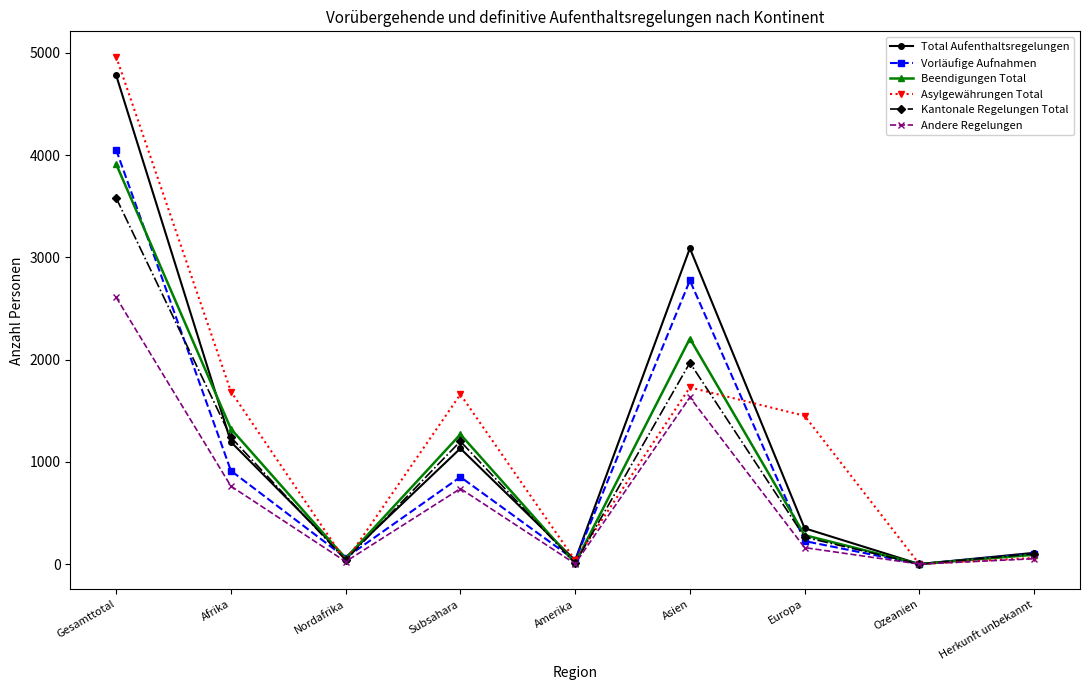

The value of Beendigungen Total at Ozeanien is 0. True or false?

True